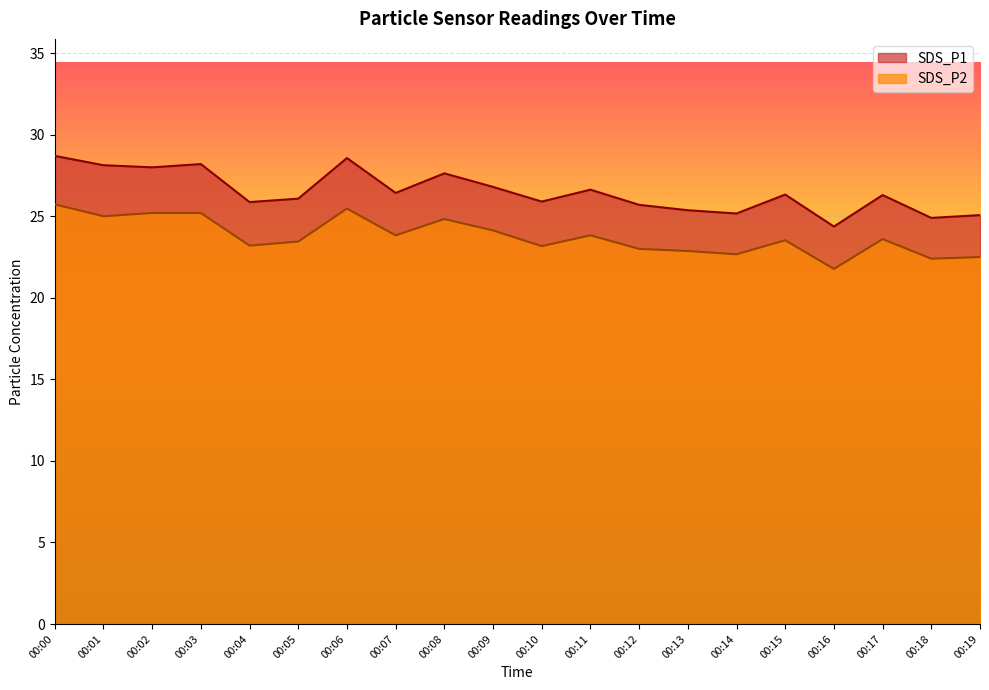

Is the value of SDS_P2 at 00:19 greater than the value of SDS_P1 at 00:13?

No